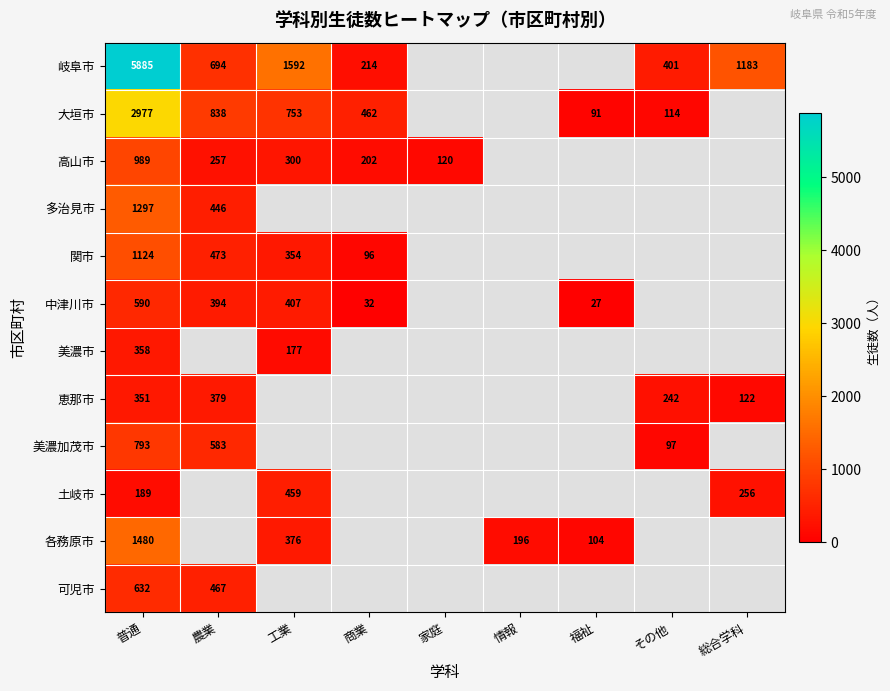

How many series are shown in this chart?

12